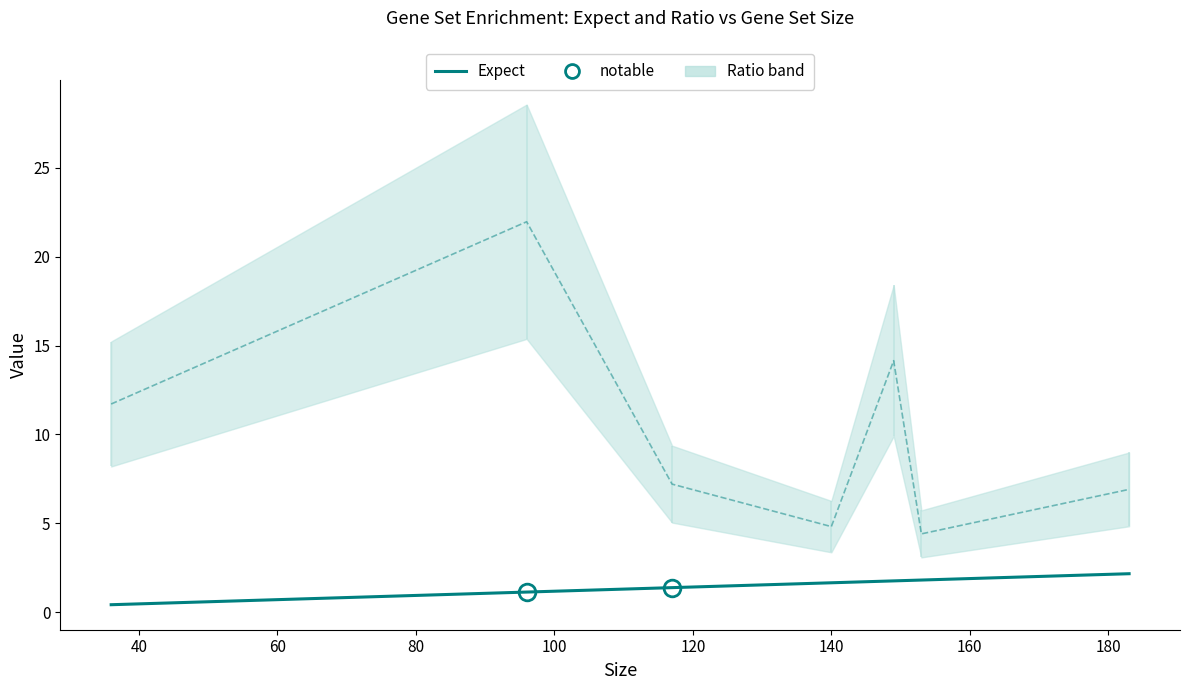

How many data points in Ratio (scaled) are above 7?

4